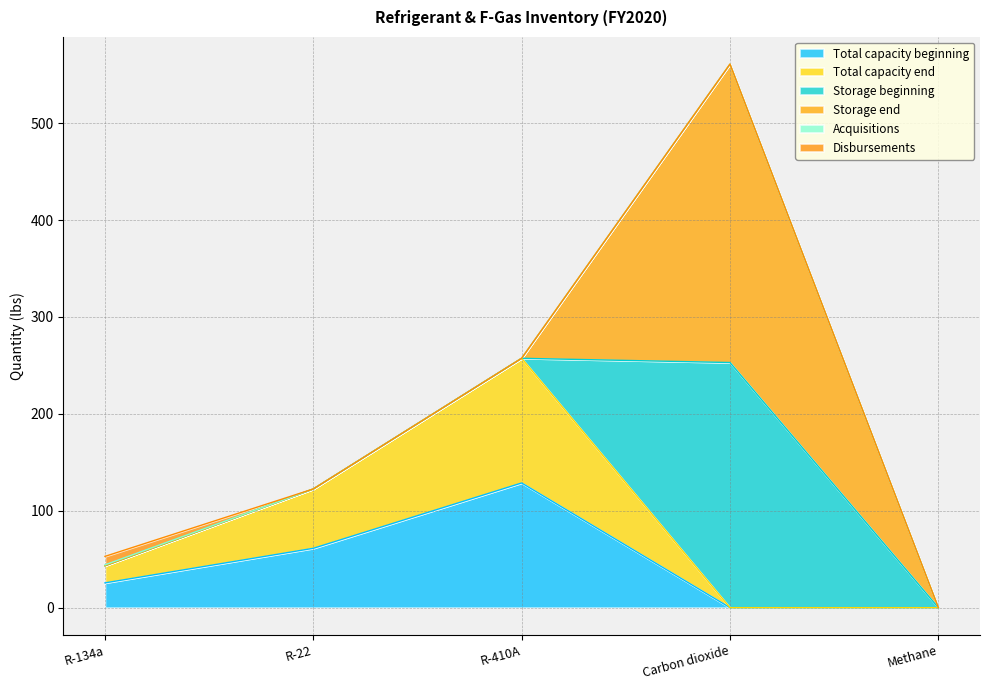

True or false: Storage beginning and Storage end cross at least once.

False